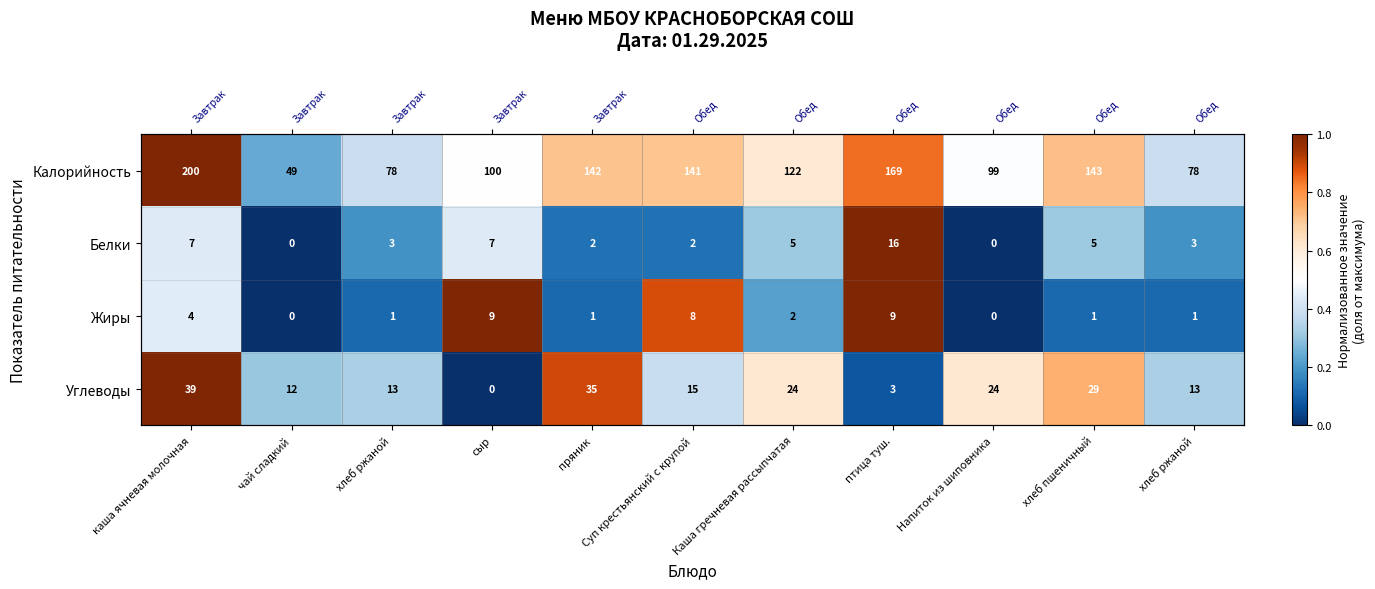

The Калорийность series shows 0.4 at птица туш.. True or false?

False